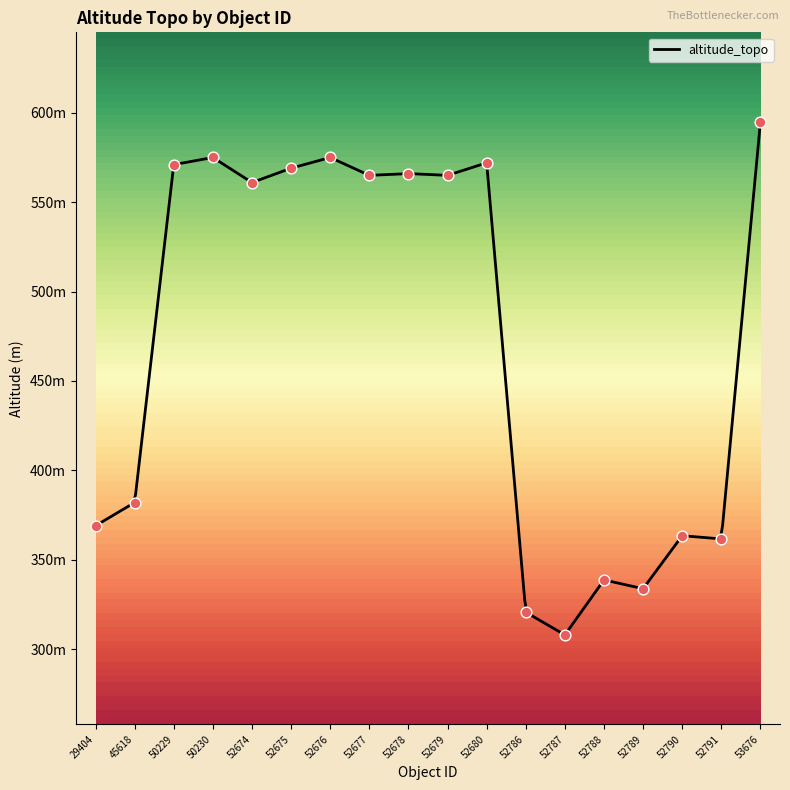

What is the ratio of the value at 52789 to the value at 53676?

0.6